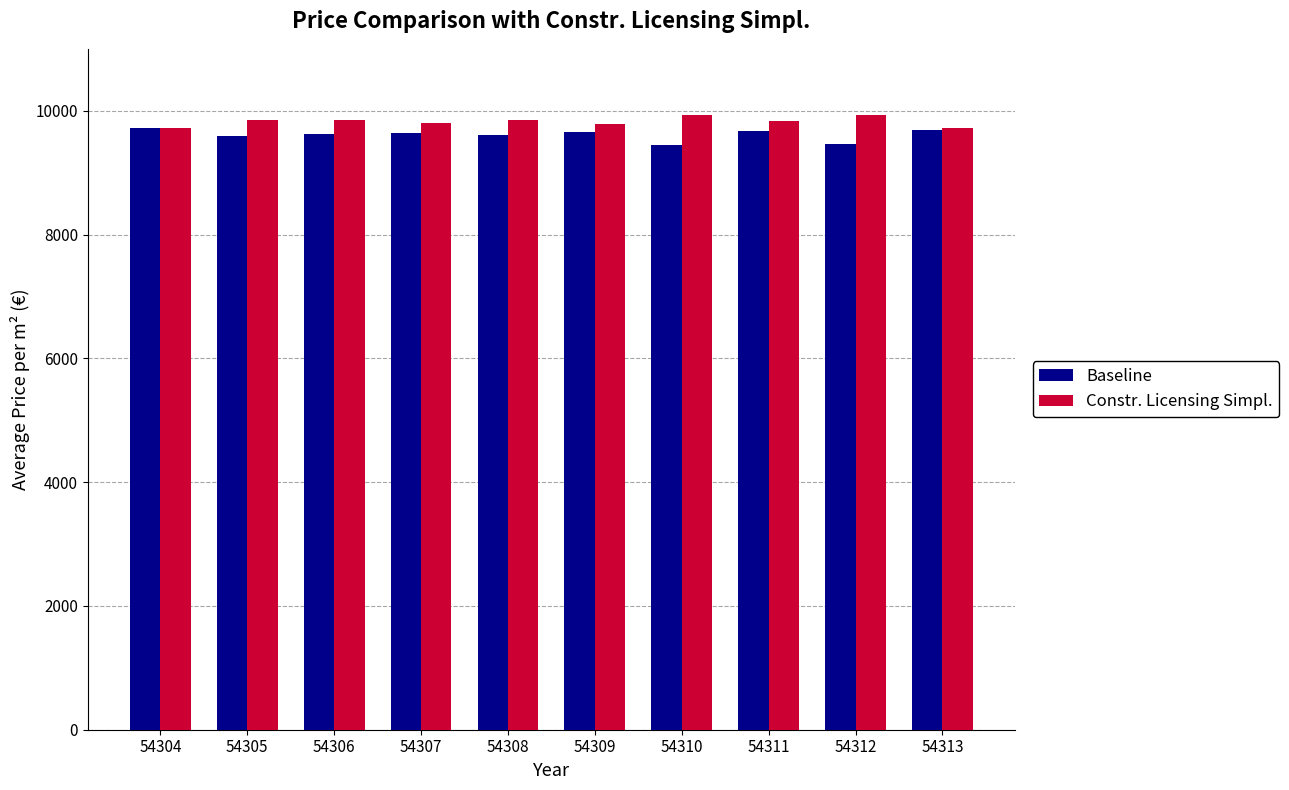

What is the approximate value of Constr. Licensing Simpl. at 54308?

9846